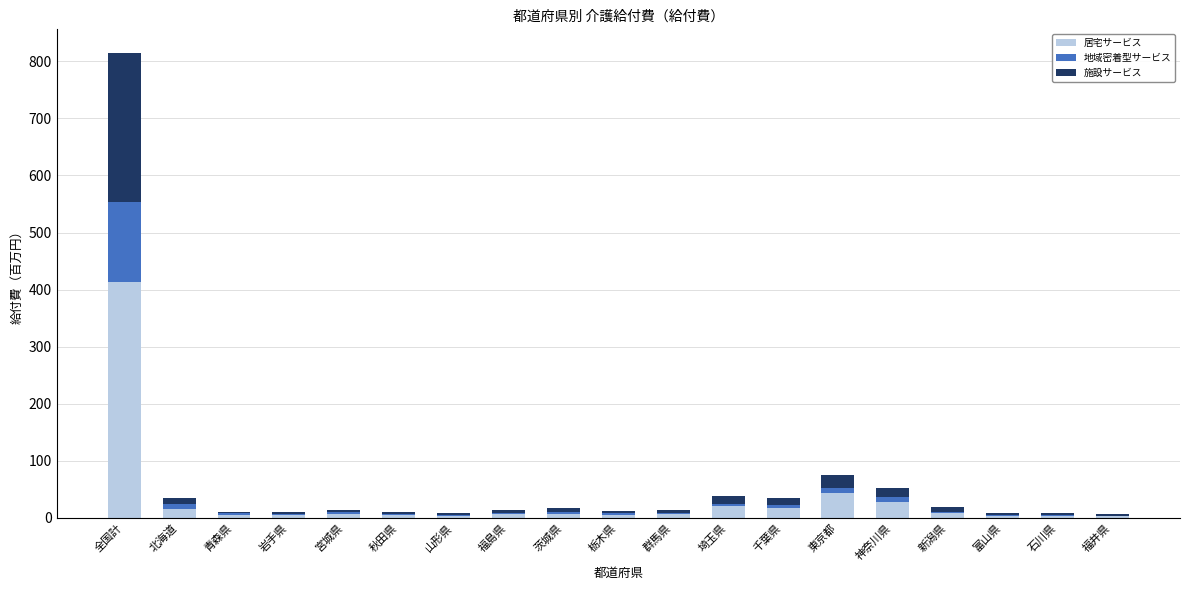

At which label does 居宅サービス reach its peak?

全国計